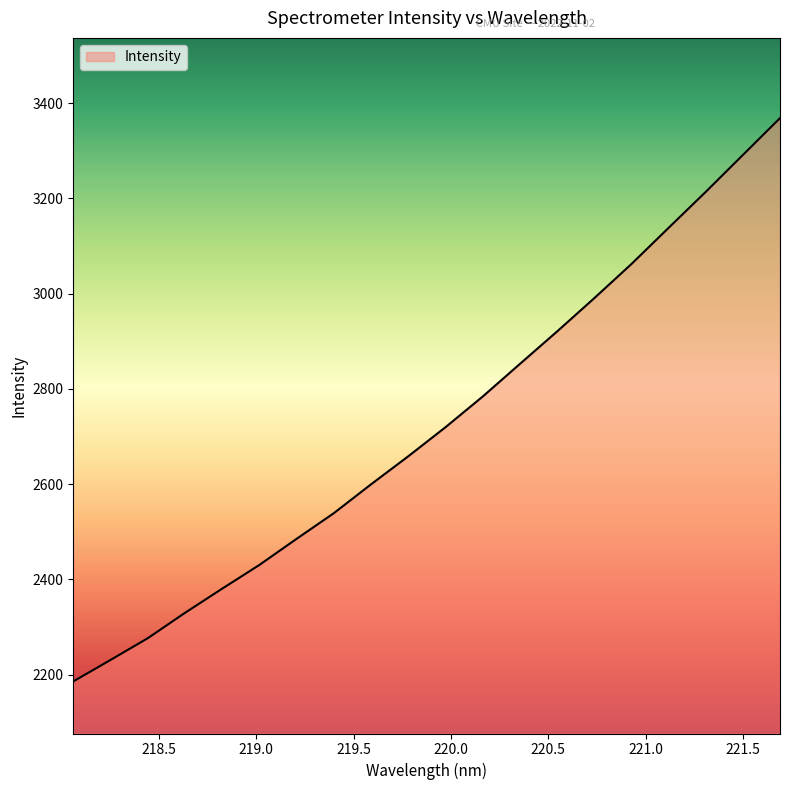

How many lines are shown in the chart?

1